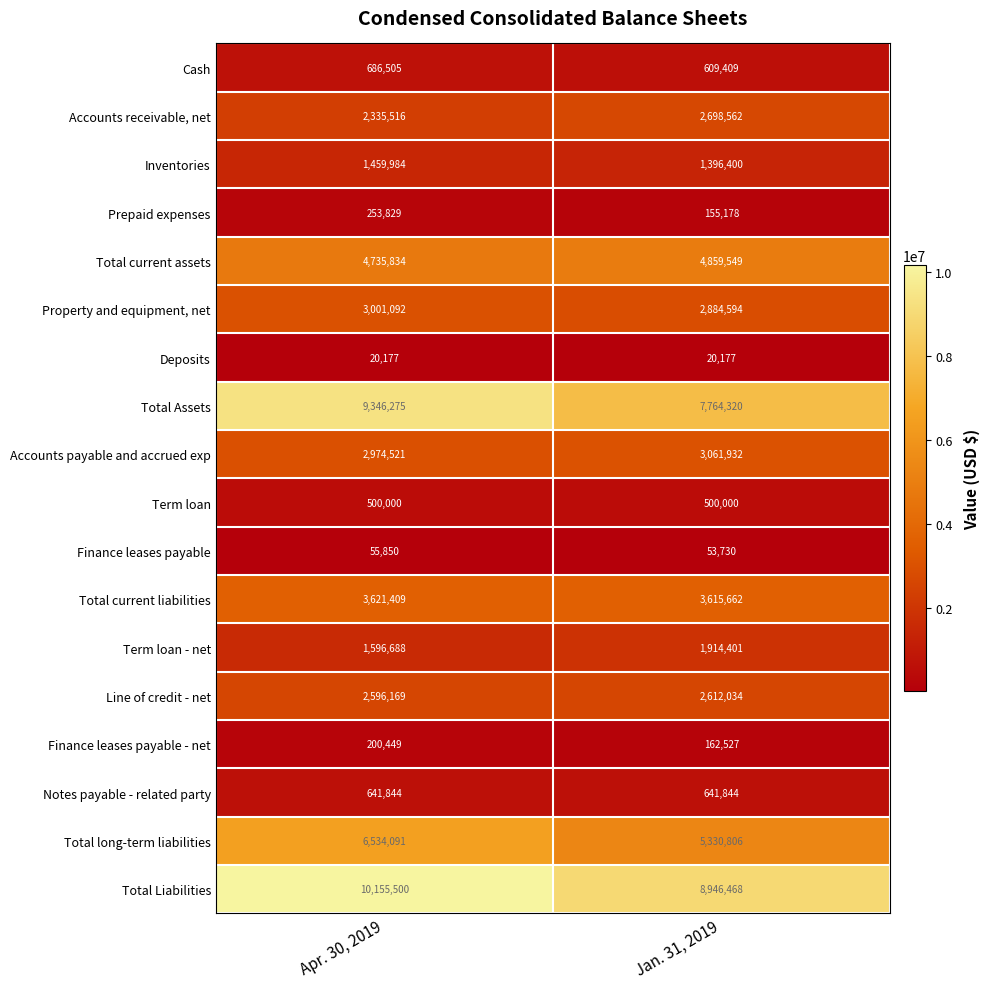

What is the difference between the highest and lowest values at Apr. 30, 2019?

10135323